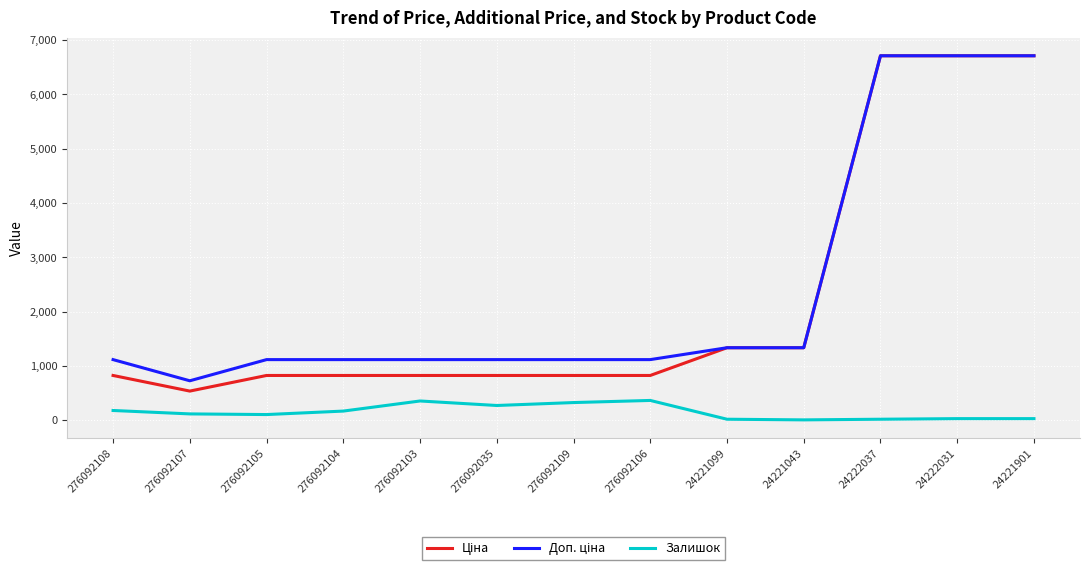

At which category does Залишок reach its first local peak?

276092103